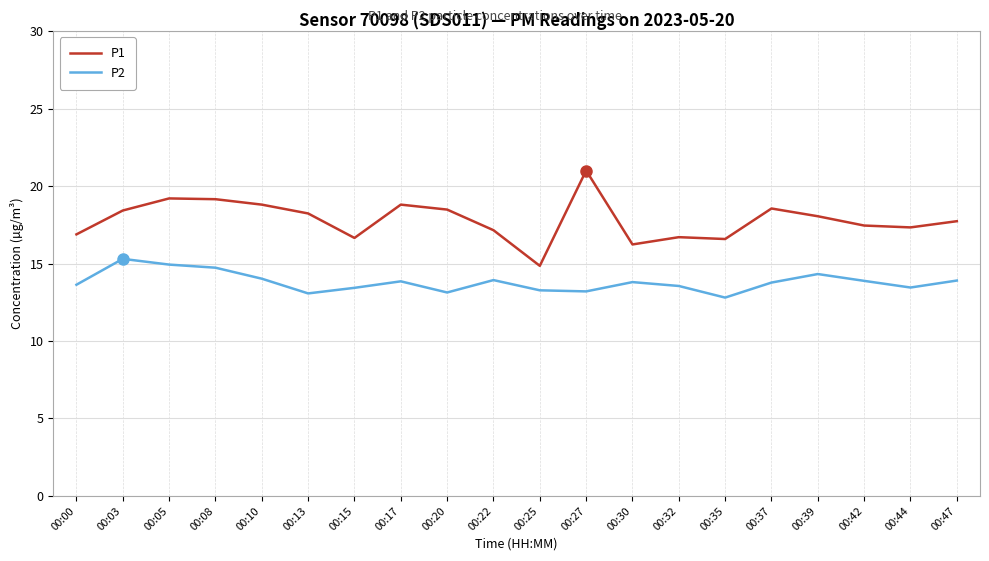

At which label does P1 reach its peak?

00:27